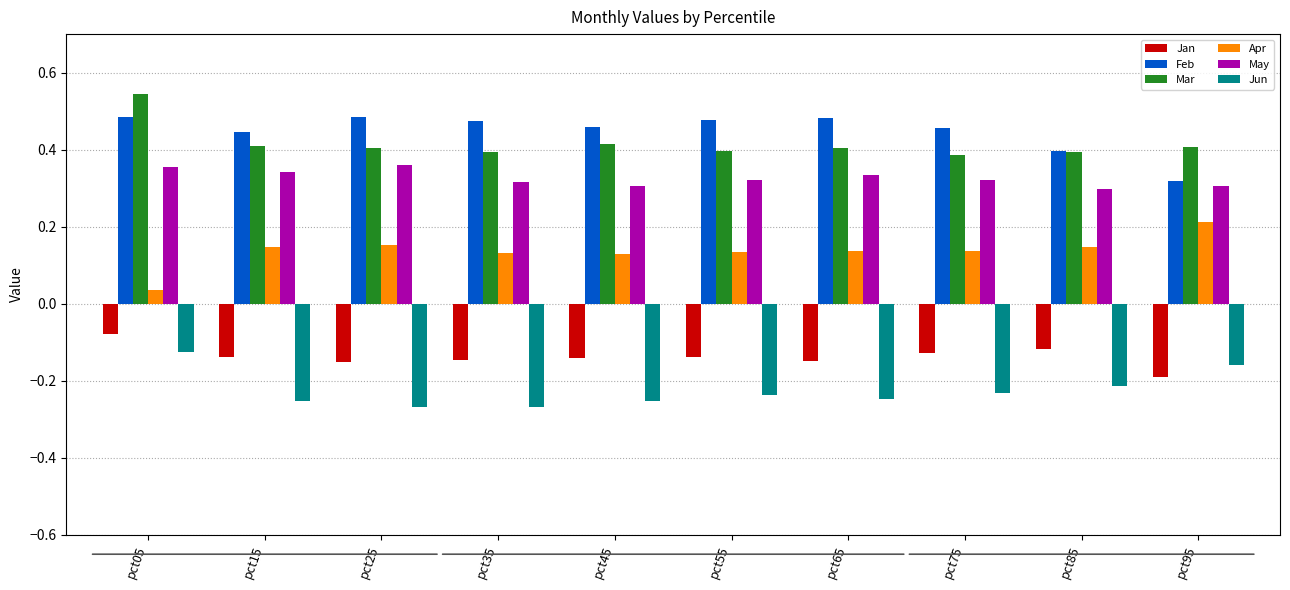

Count the May values in the range 0 to 1.

10